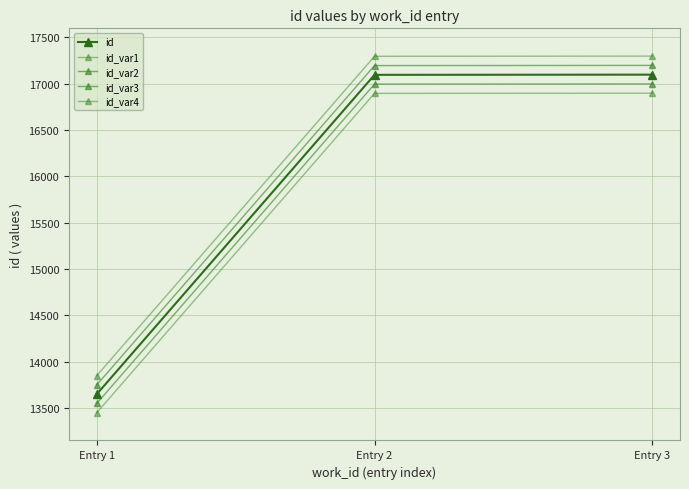

Is this an area chart (filled region under the line)?

No